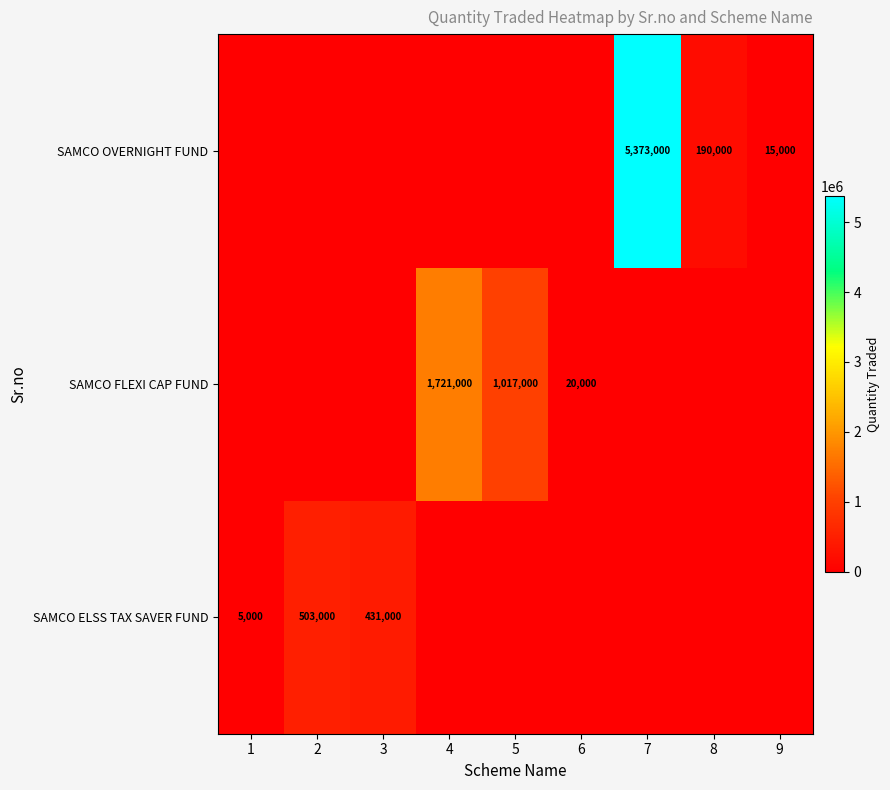

The SAMCO FLEXI CAP FUND series shows 413332 at 4. True or false?

False